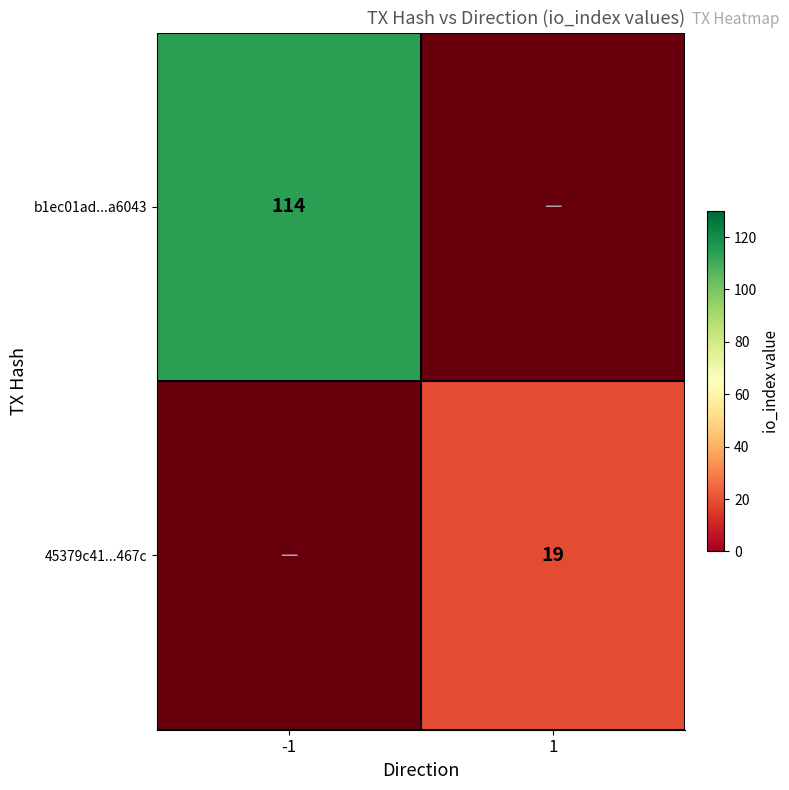

Rank the series by their maximum value, from lowest to highest.

45379c41...467c, b1ec01ad...a6043